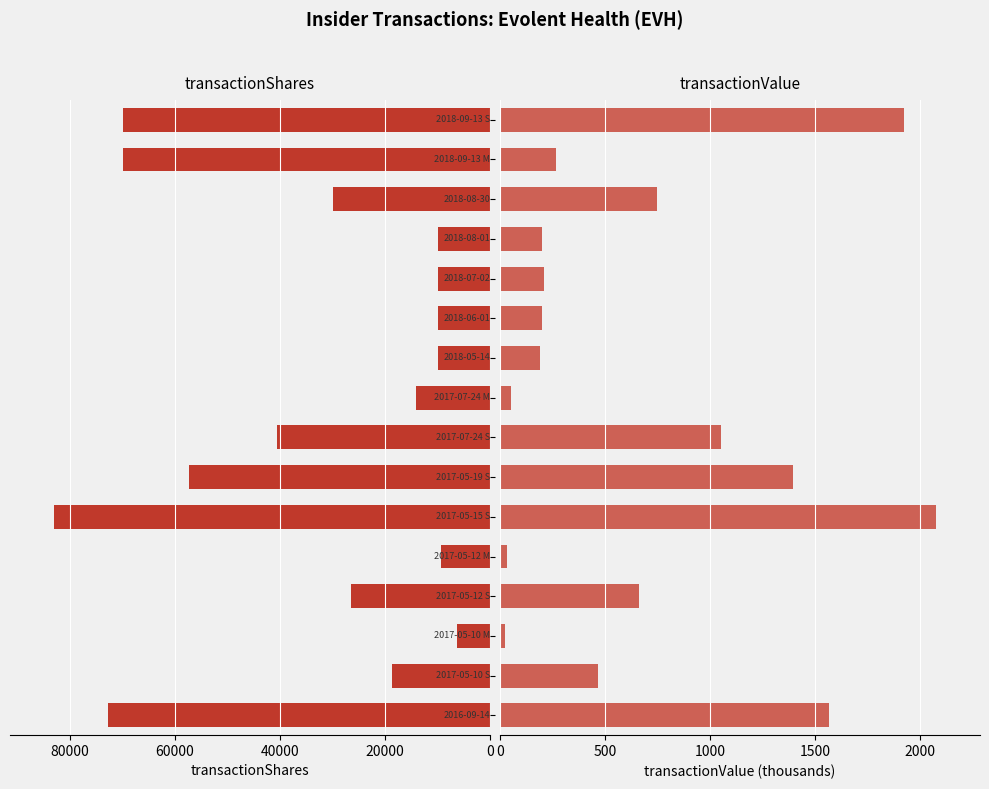

What is the difference between the maximum and second lowest values in the transactionValue (thousands) series?

2041.3